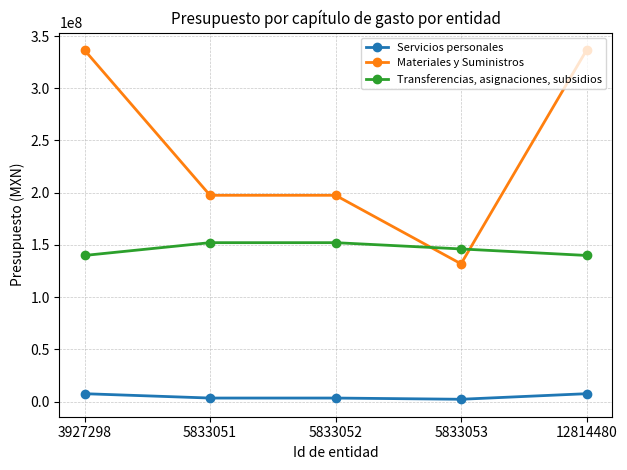

What is the value of the Servicios personales point at the 2nd from the left?

3320827.0